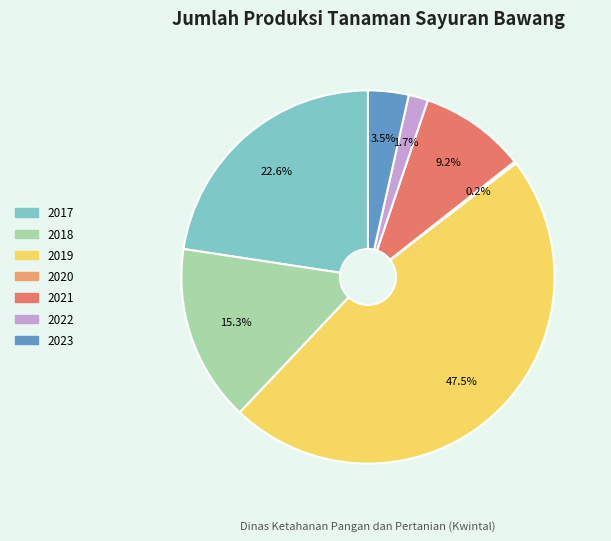

Which has a higher value, 2022 or 2021?

2021